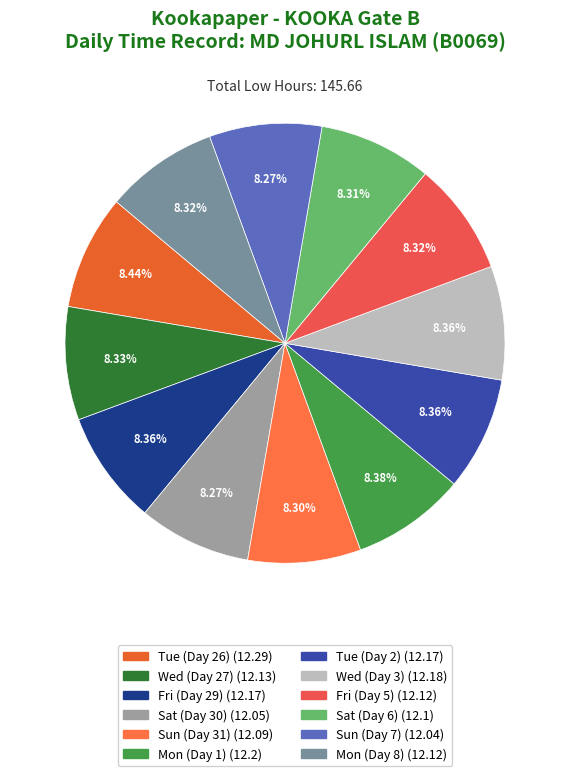

Approximately how many times larger is the value at Sat (Day 30) compared to Sun (Day 7)?

1.0